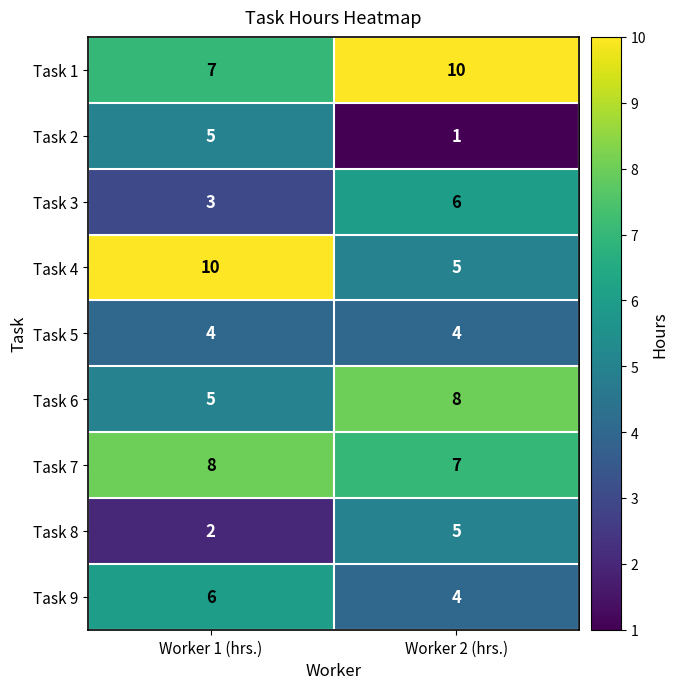

What is the smallest value displayed?

1